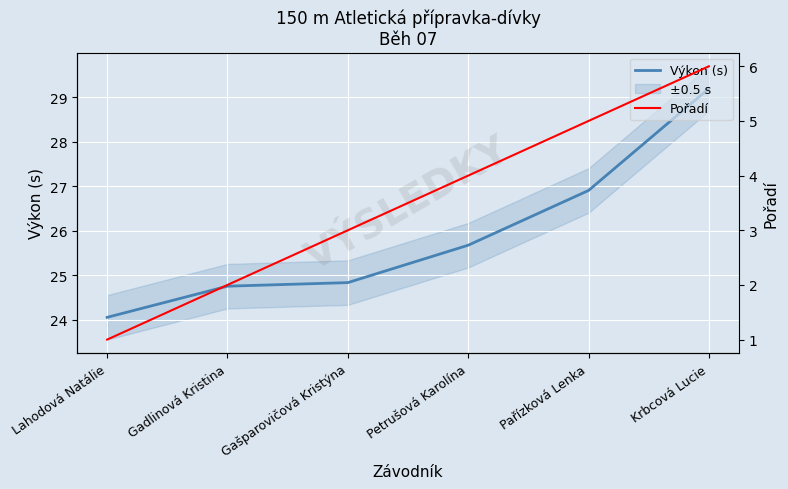

True or false: Výkon (s) has more than 0 points higher than both neighbors.

False